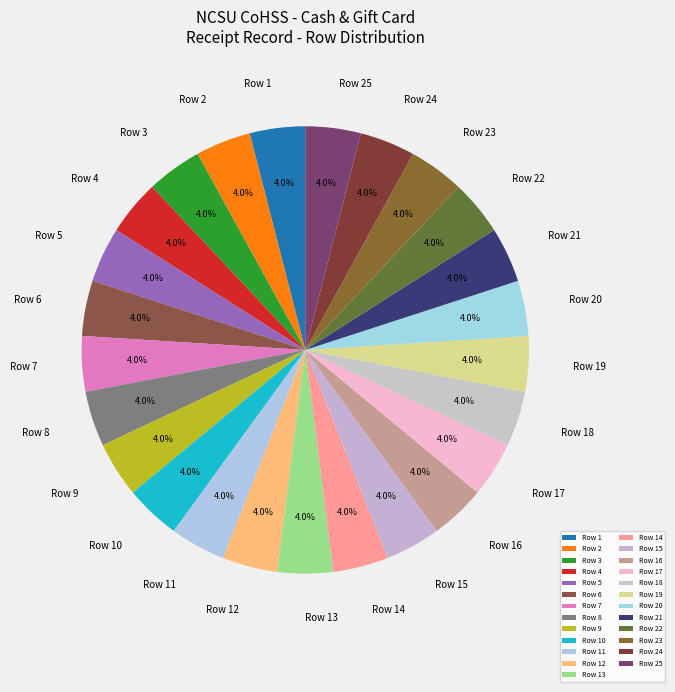

Is the sum of Row 4 and Row 3 greater than half?

No